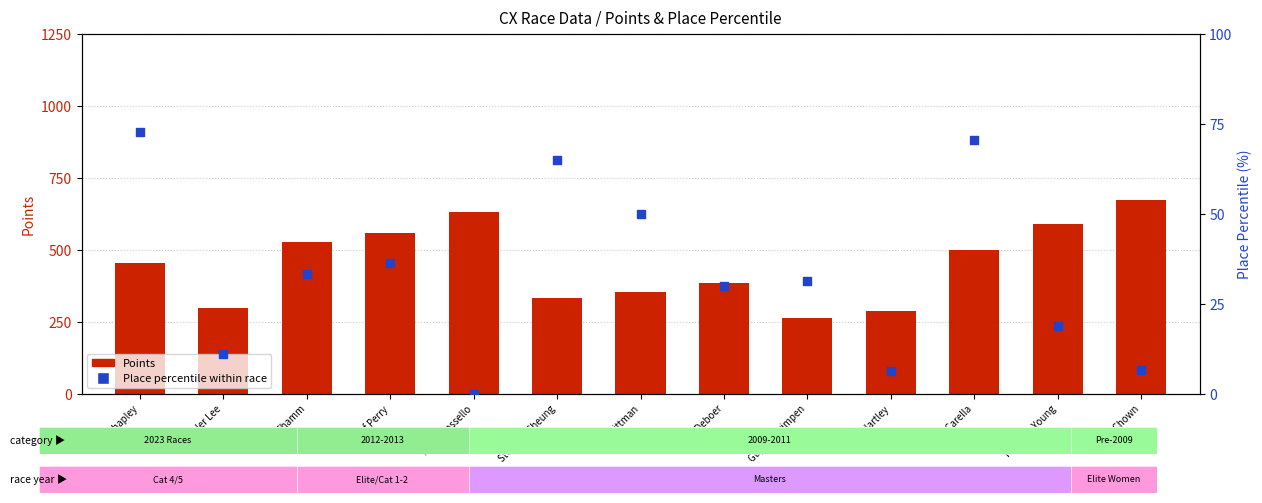

At which category is the sum across all series the highest?

Lesley Chown